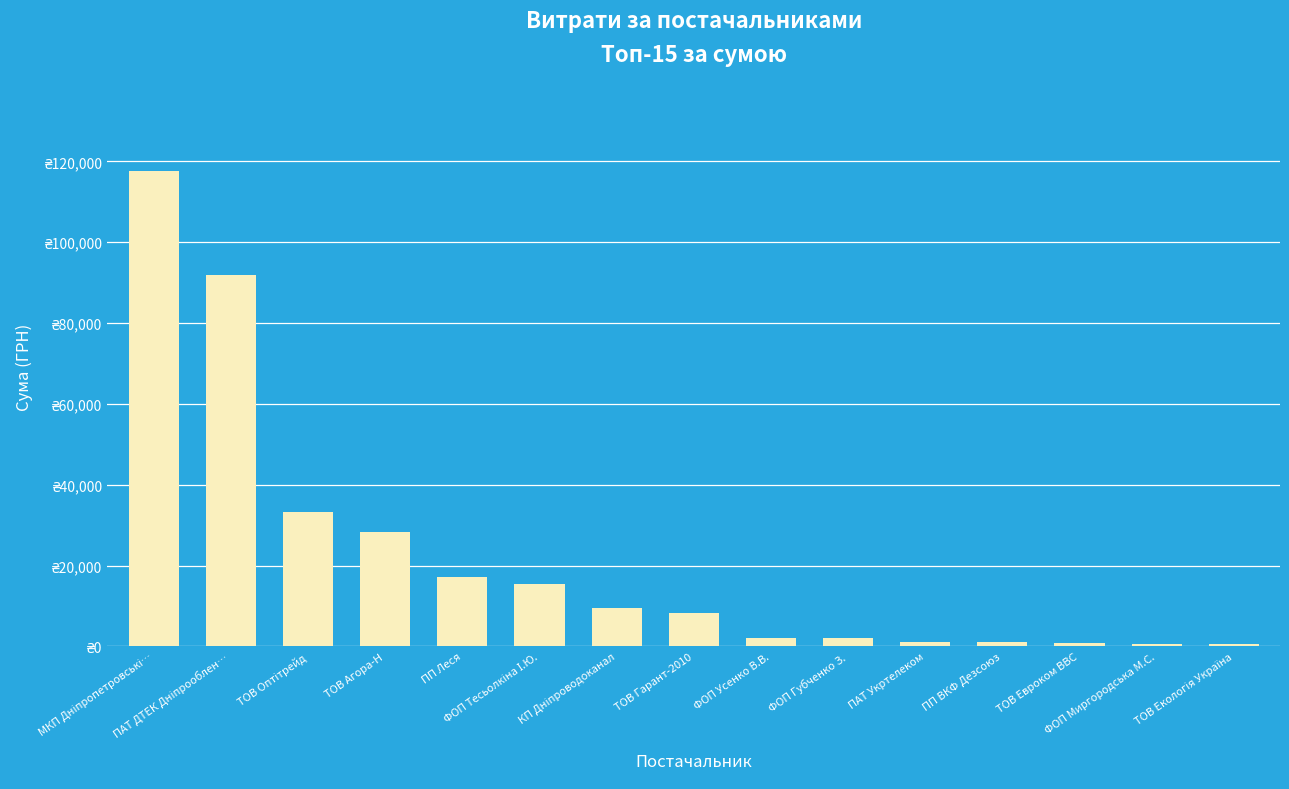

What is the value of the 2nd bar from the left?

91998.9